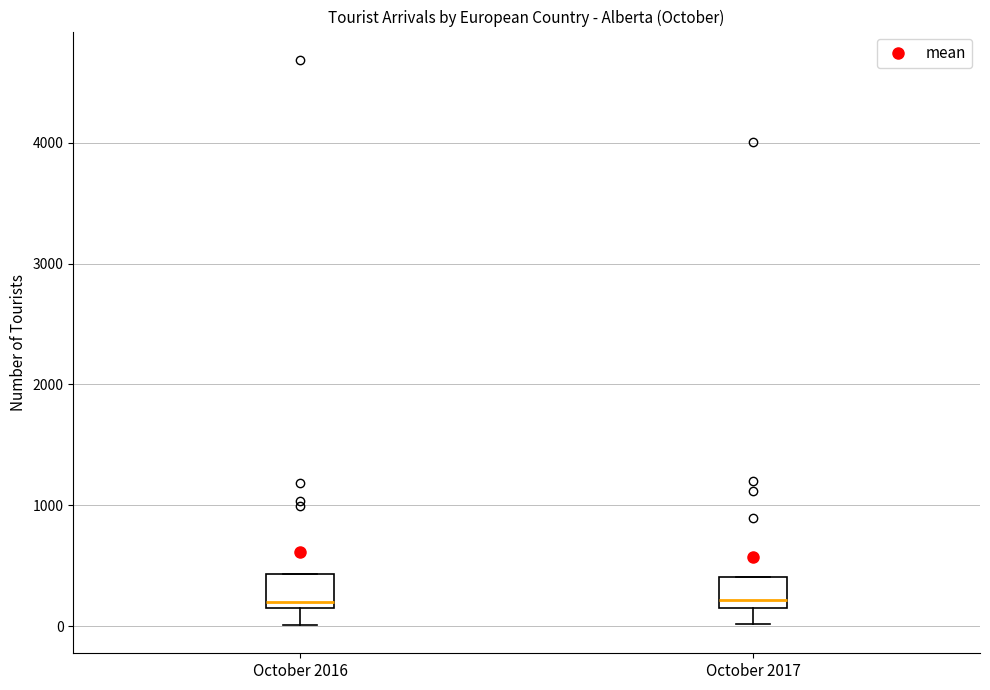

Reading left to right, transcribe this box plot: for each box, give where its median line is, the range the box spans, and where its two whiskers end, as read against the y-axis. The values are not printed on the chart, so give them approximately, as read against the axis.

October 2016: median 200 (just above the box's lower edge), box 200 to 400, whiskers 0 to 400
October 2017: median 200 (just above the box's lower edge), box 200 to 400, whiskers 0 to 400